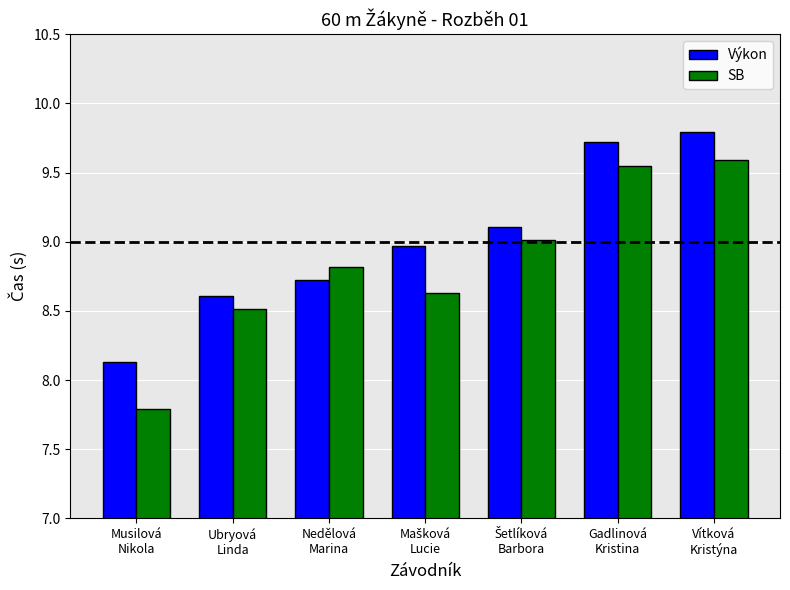

What are all the series names shown in the legend?

Výkon, SB